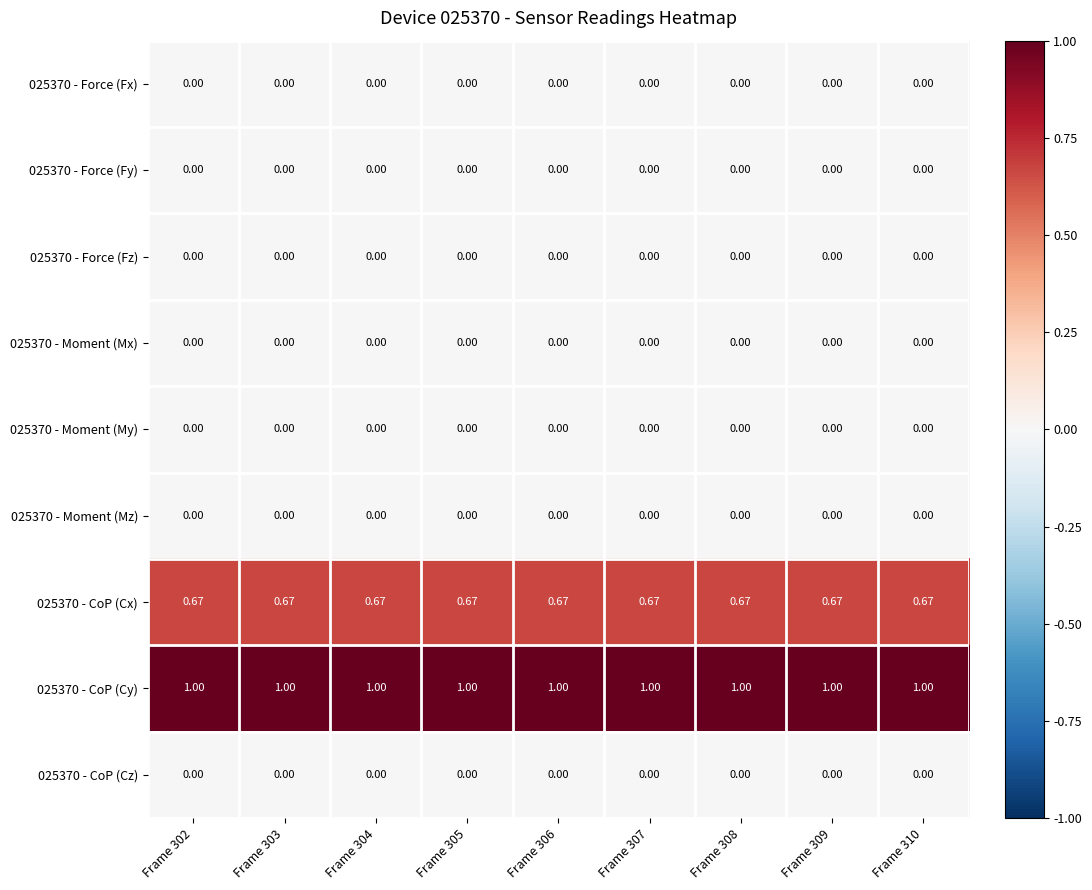

Is the value of 025370 - CoP (Cx) at Frame 302 greater than the value of 025370 - Moment (My) at Frame 306?

Yes